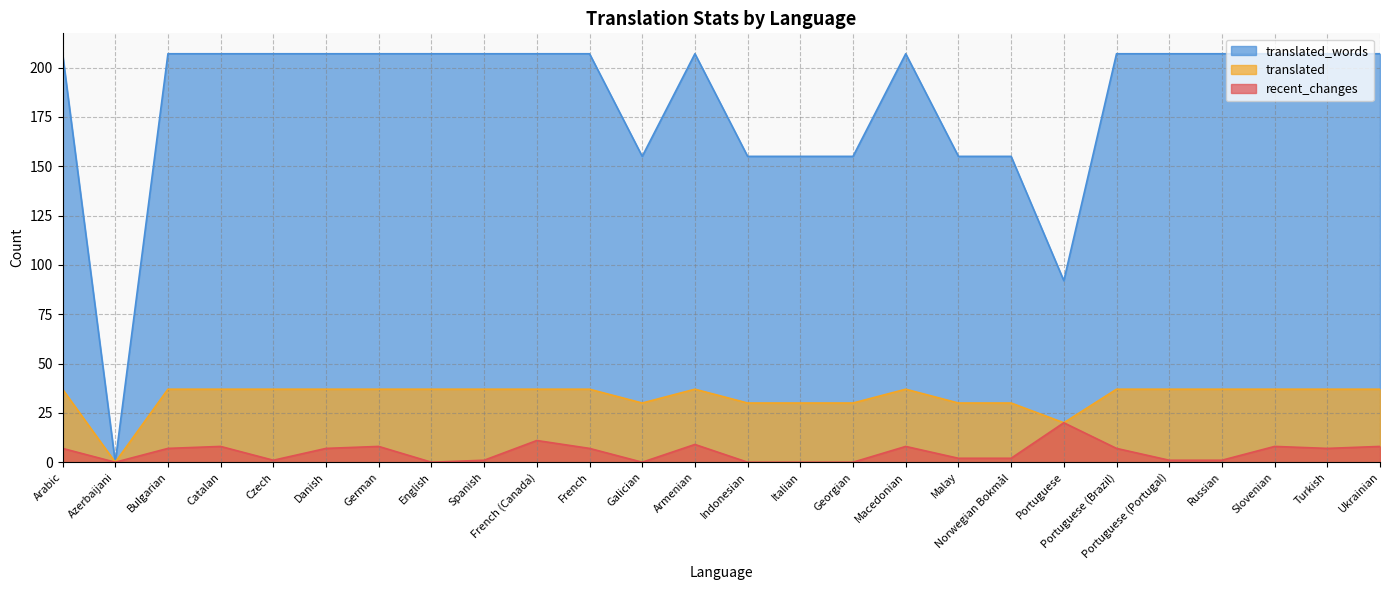

At which category does translated_words reach its first local peak?

Armenian